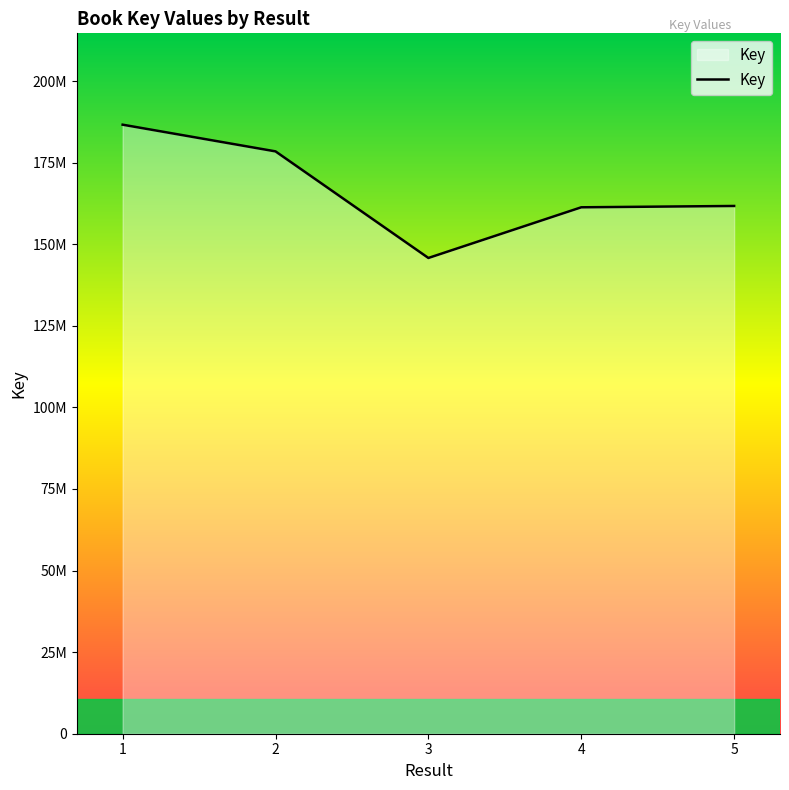

Rank the categories by value from highest to lowest.

1, 2, 5, 4, 3